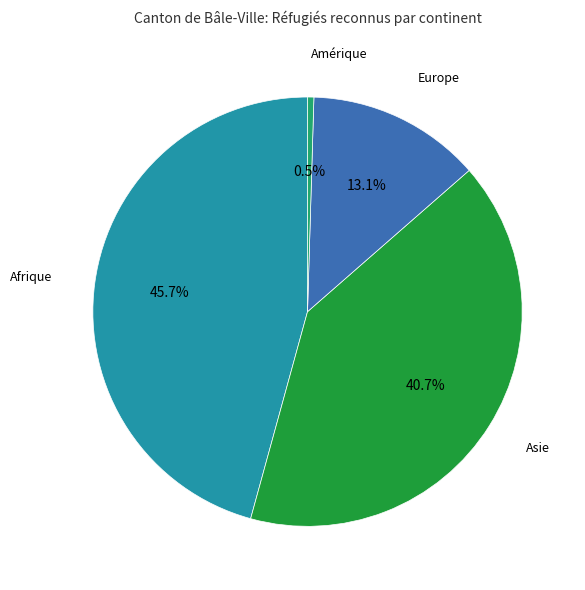

Between Afrique and Asie, which is larger?

Afrique